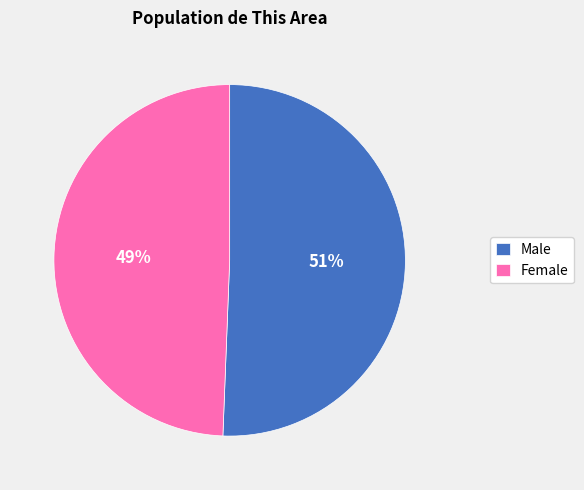

What percentage is the Female slice, to the nearest percent?

49%